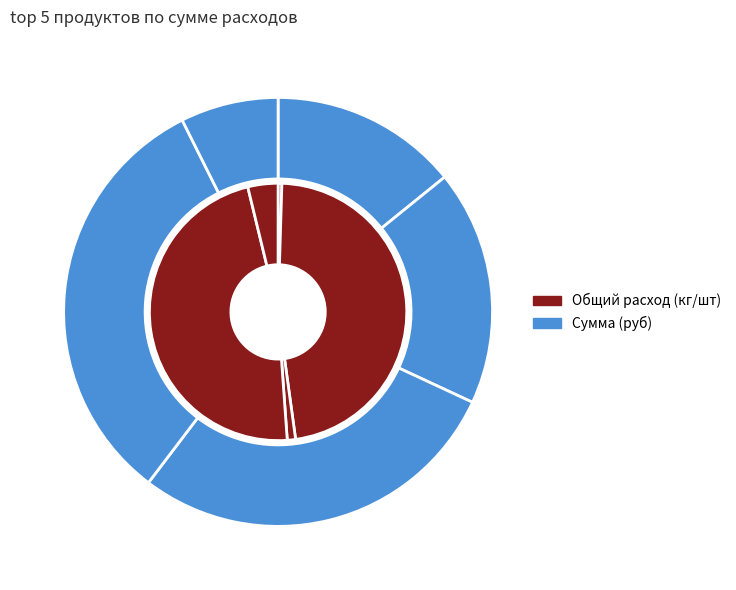

How many segments does this pie chart have?

5